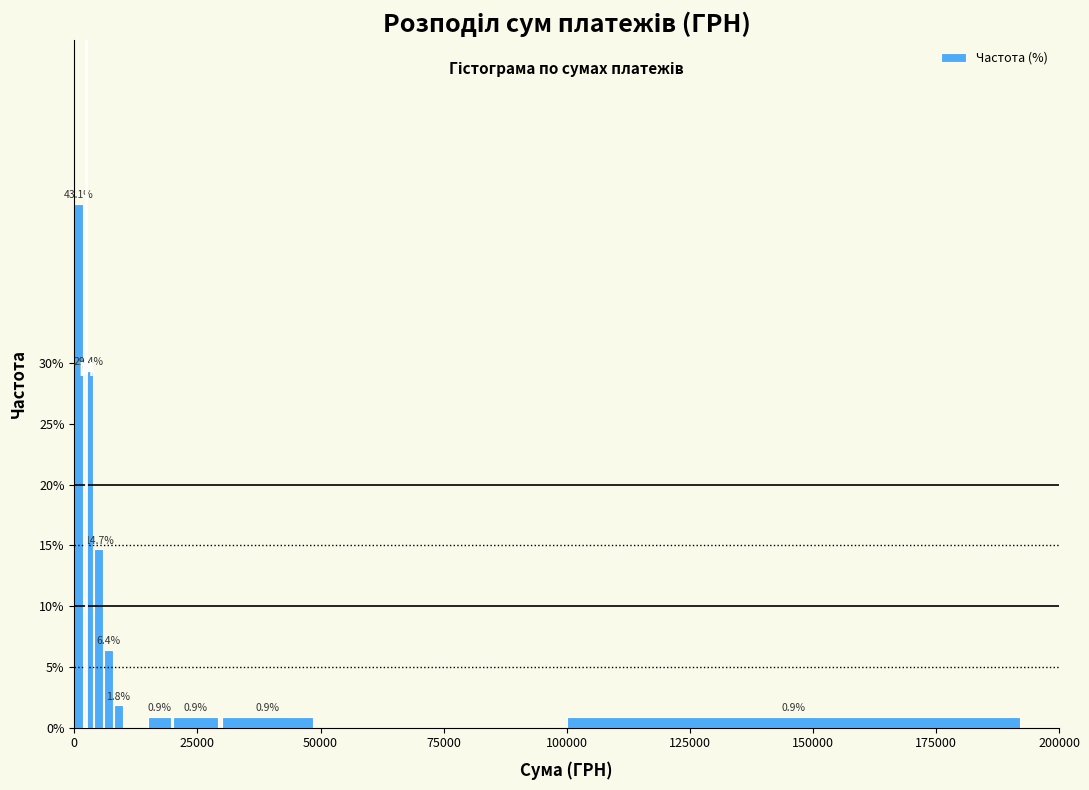

Read against the x-axis, roughly where is the centre of the tallest bar?

0